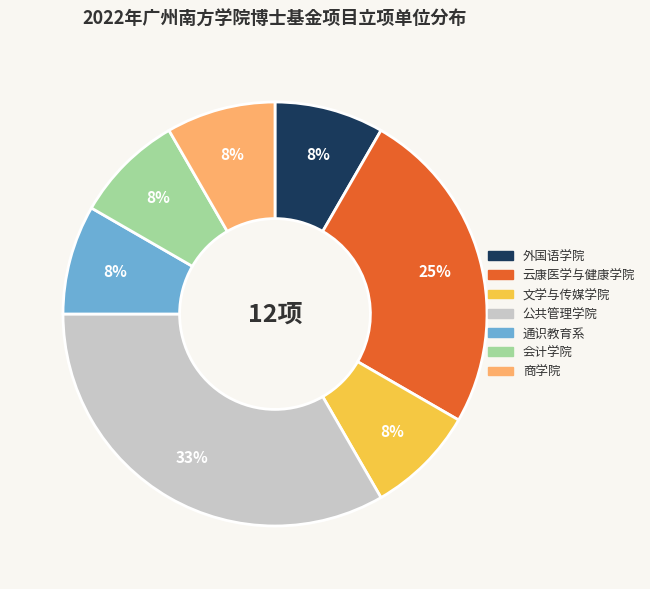

How many slices are in this pie chart?

7